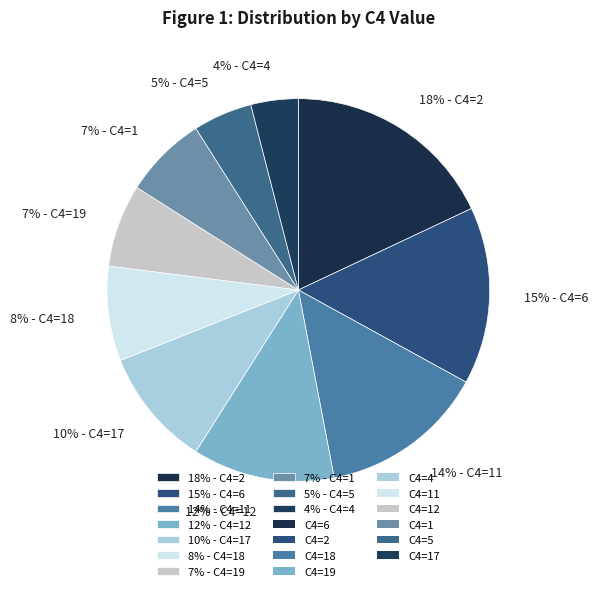

To the nearest percent, what is the average slice percentage?

10%